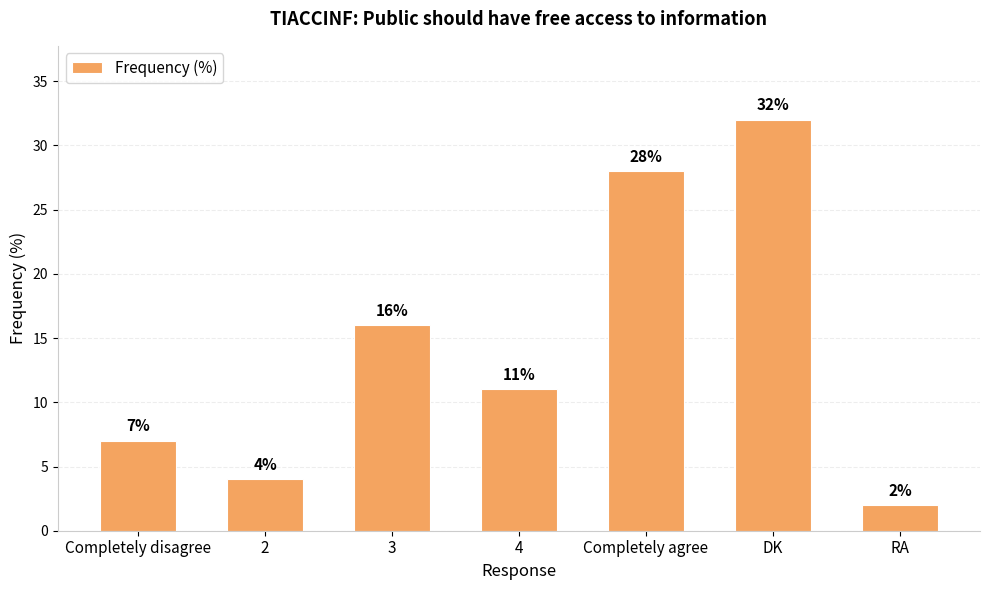

What is the difference between the second highest and minimum values?

26